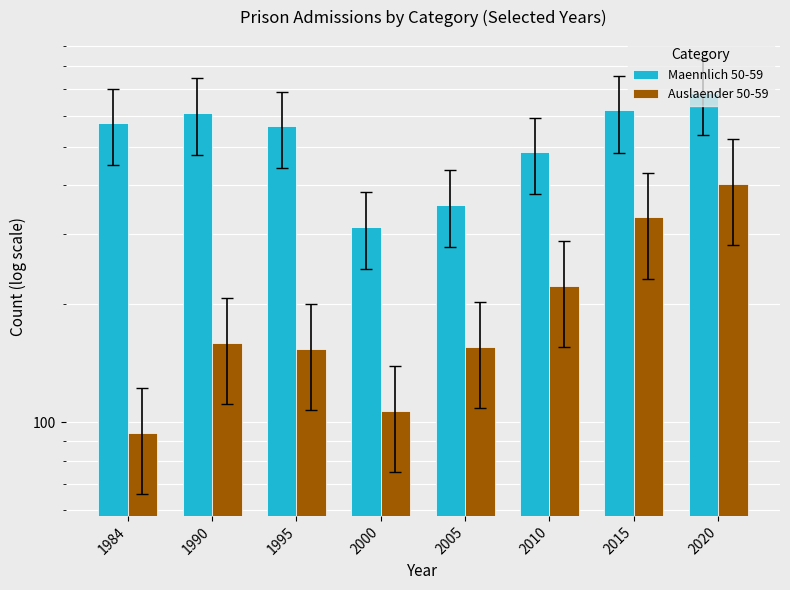

What is the difference between the maximum and minimum values in the Auslaender 50-59 series?

309